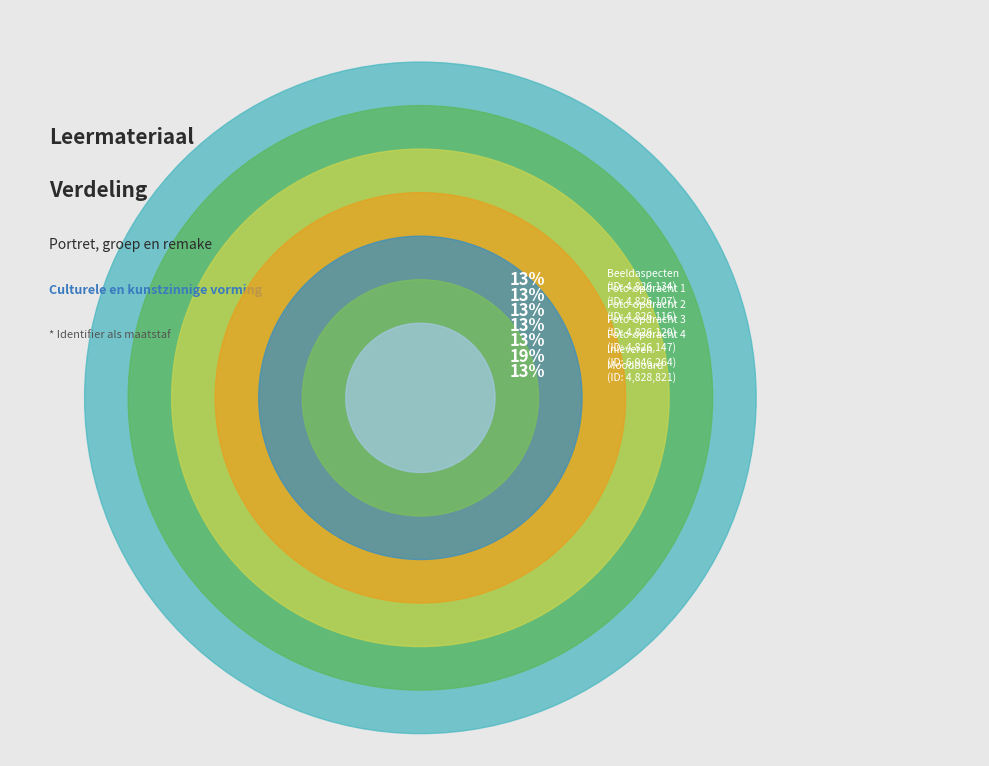

How many slices are in this pie chart?

7